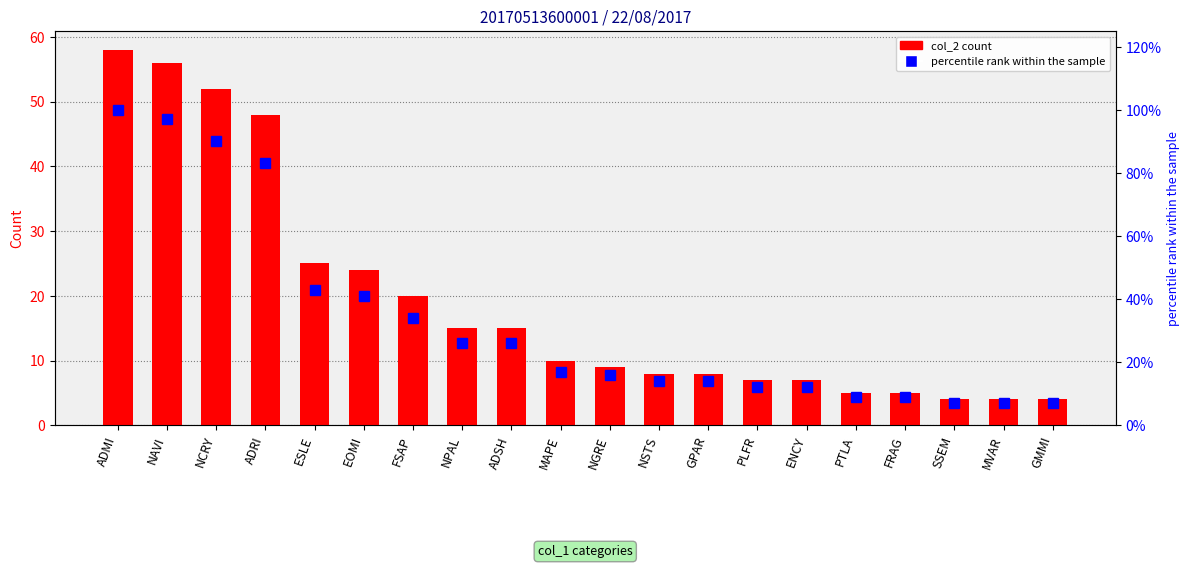

At which category is the sum across all series the highest?

ADMI